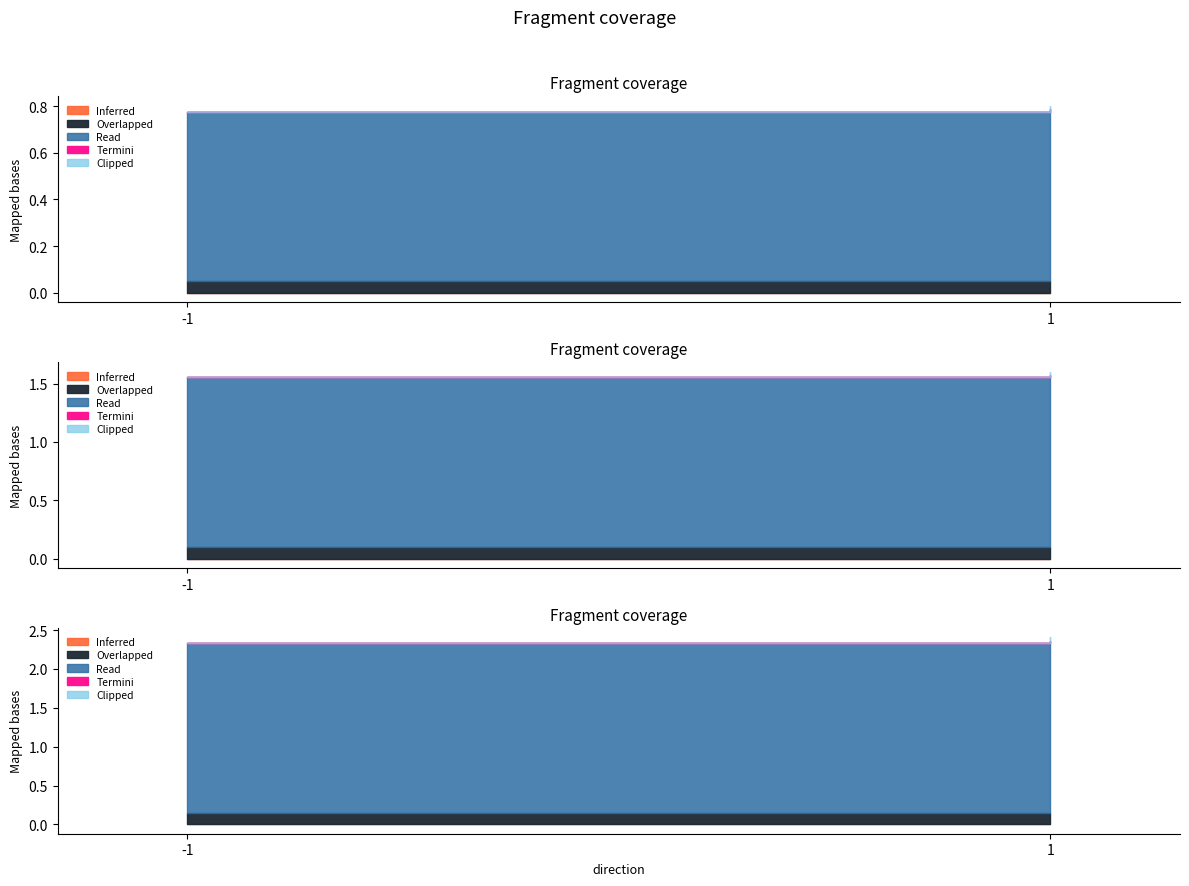

True or false: value and io_index cross at least once.

False